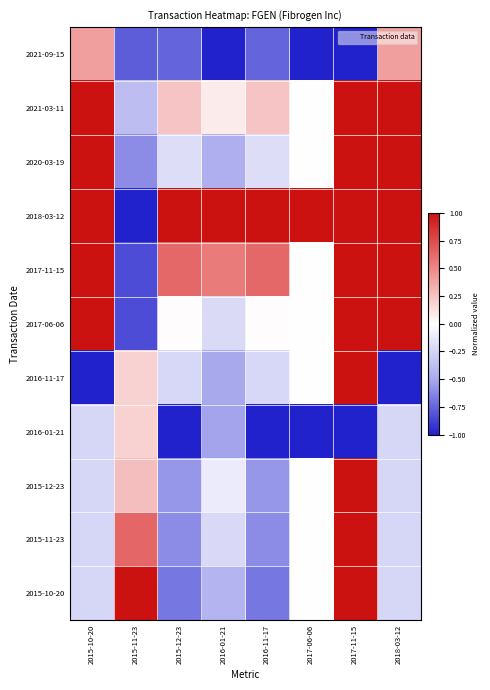

Which series has the largest range (max minus min)?

2018-03-12